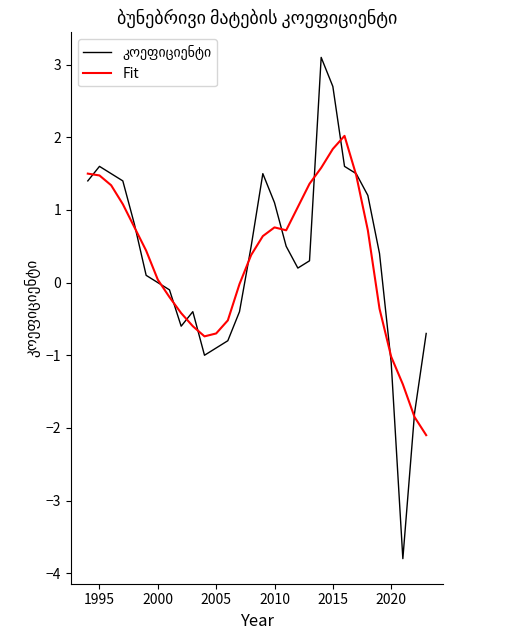

Is this an area chart (filled region under the line)?

No